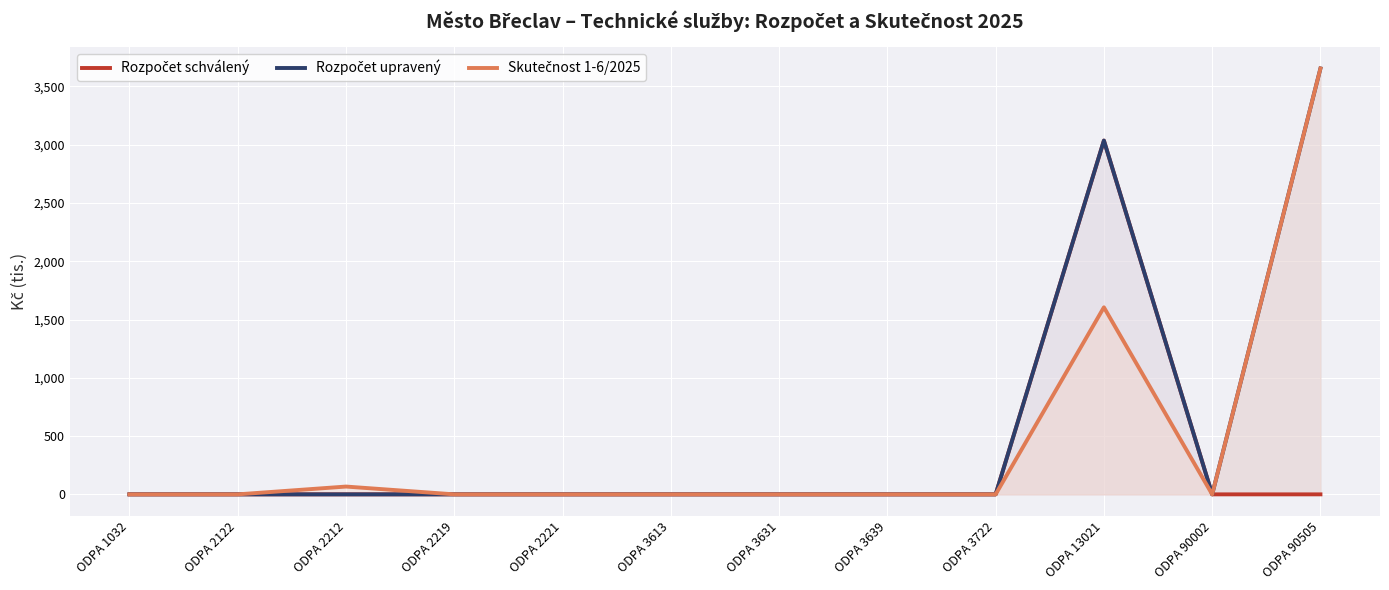

How many interior local peaks does the Skutečnost 1-6/2025 series have?

2